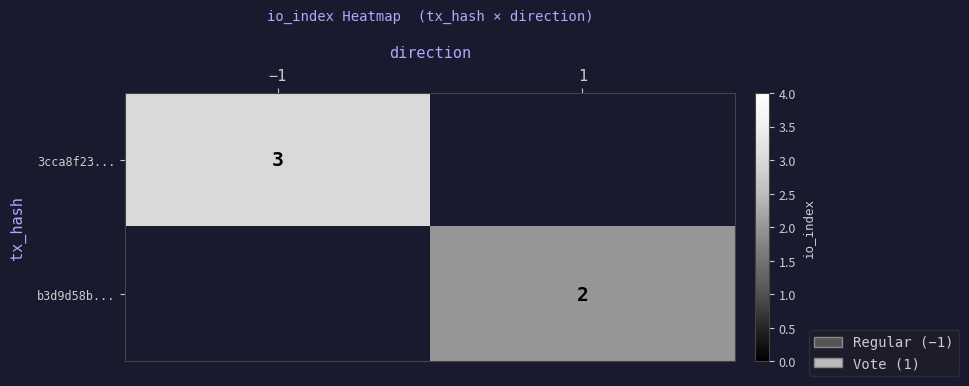

The value of b3d9d58b... at 1 is 4. True or false?

False